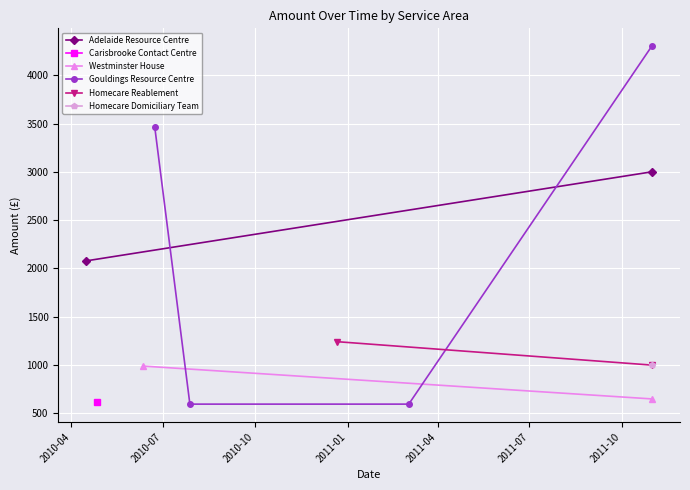

Is it true that the value at 2011-10-31 is 4300?

True